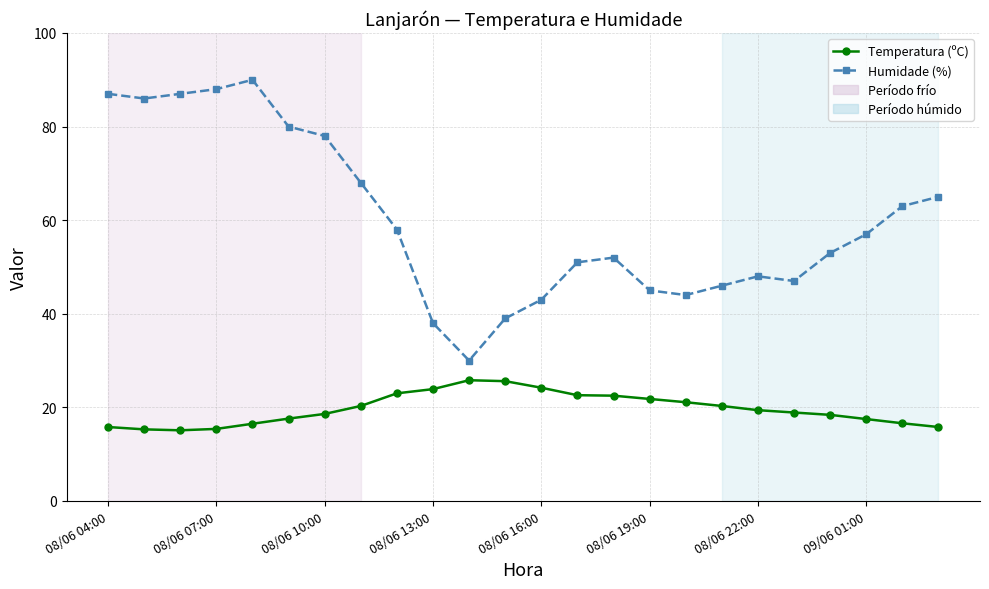

What is the sum of all Humidade (%) values?

1443.0